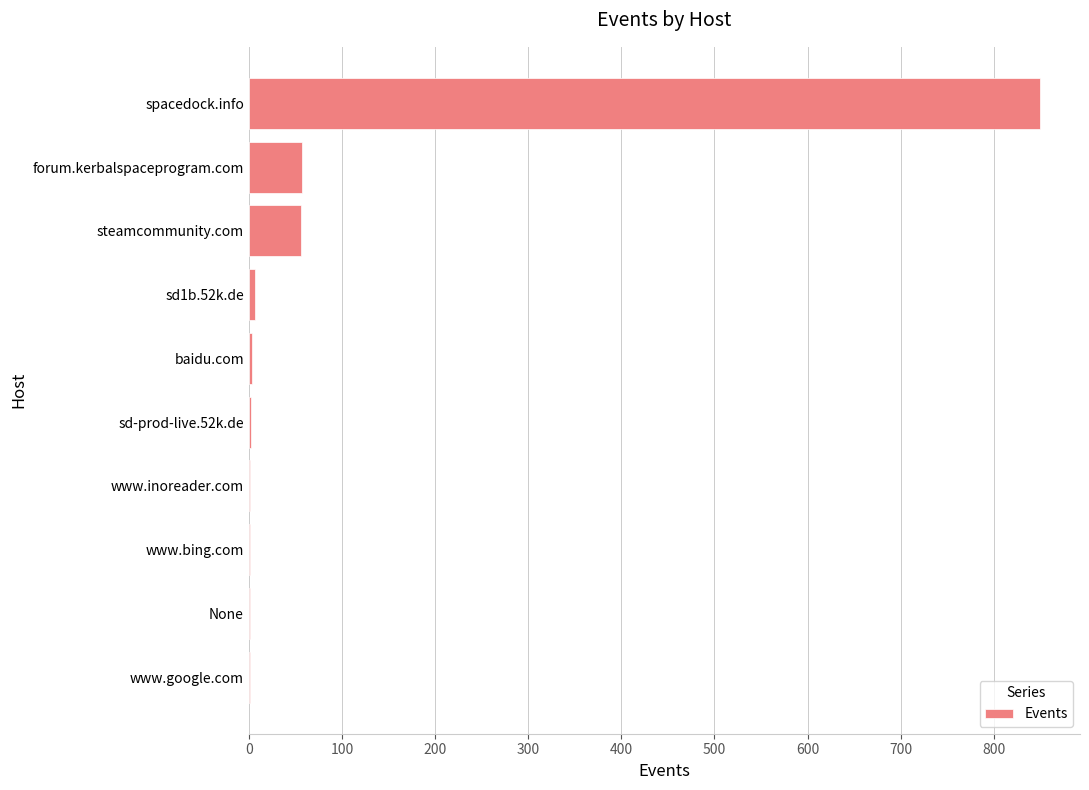

What is the maximum value shown in the chart?

850